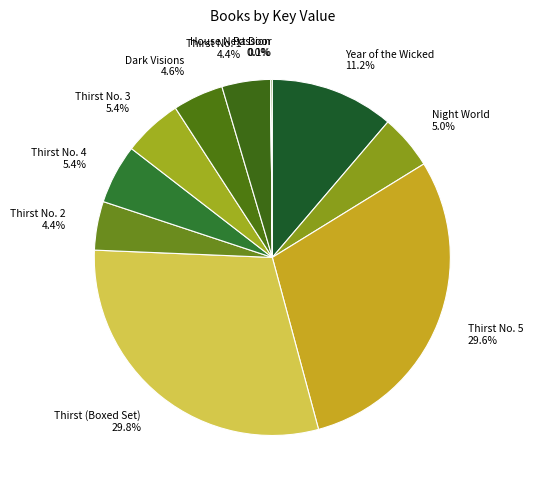

Is it true that Thirst No. 5 is 30% of the pie?

True